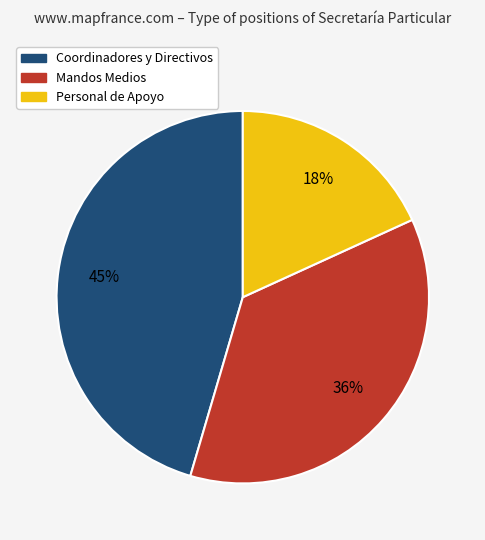

To the nearest percent, what is the difference between the largest and smallest slice percentages?

27%